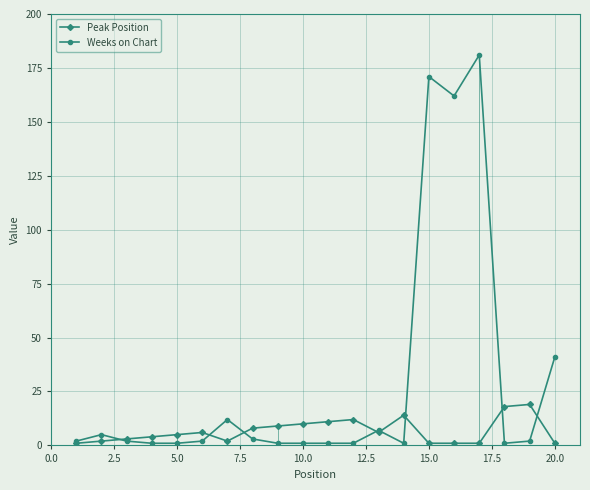

Rank the series by their average value, from highest to lowest.

Weeks on Chart, Peak Position